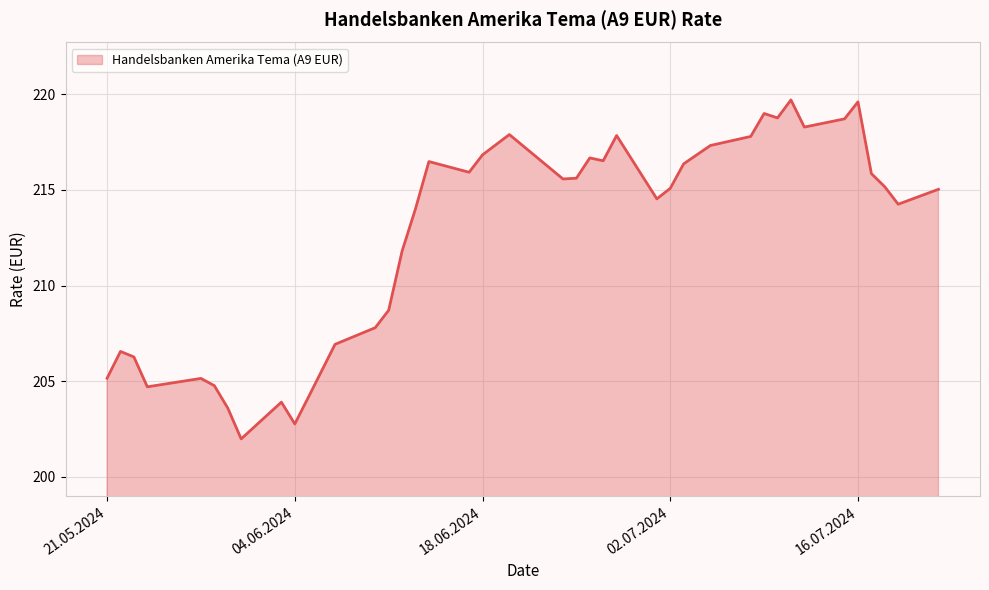

What is the maximum value shown in the chart?

219.7